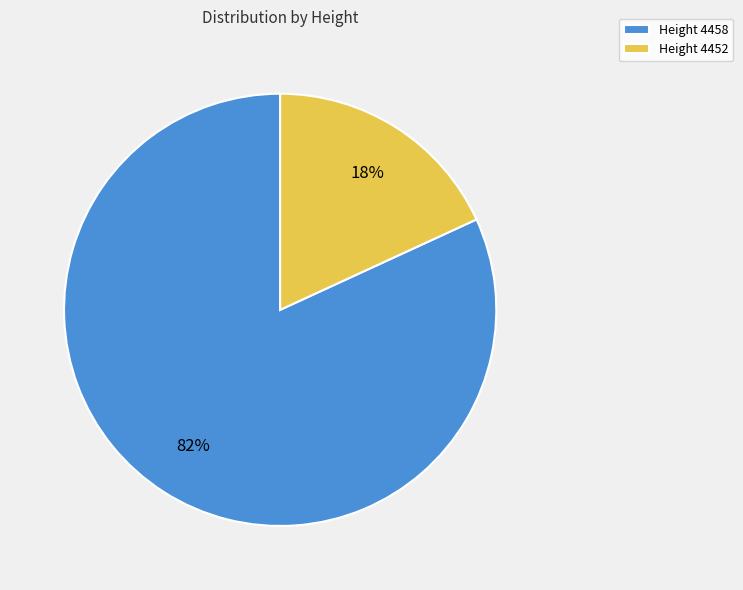

What percentage is the Height 4452 slice, to the nearest percent?

18%